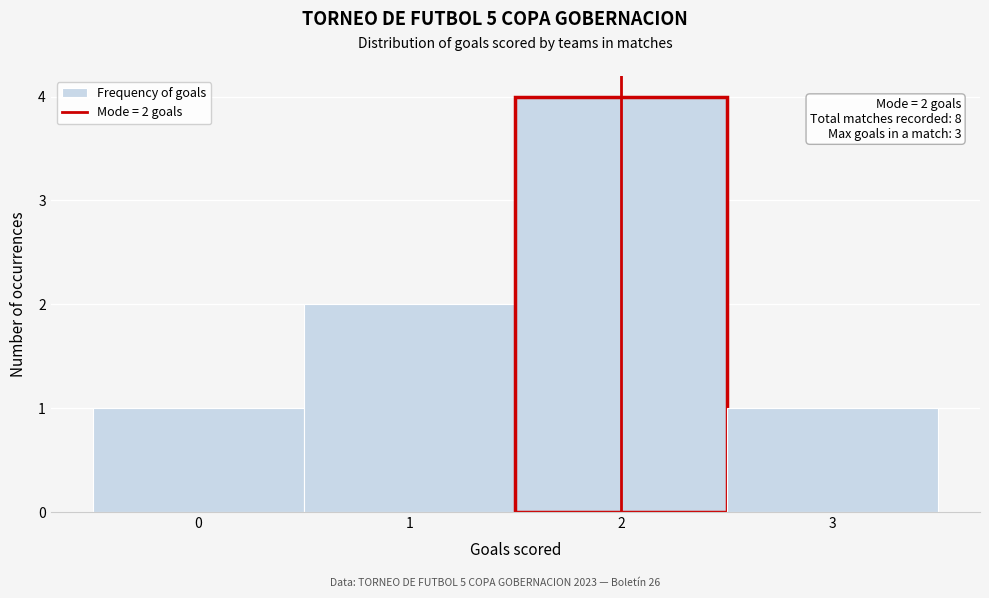

Which range on the x-axis has the tallest bar?

1.5 to 2.5